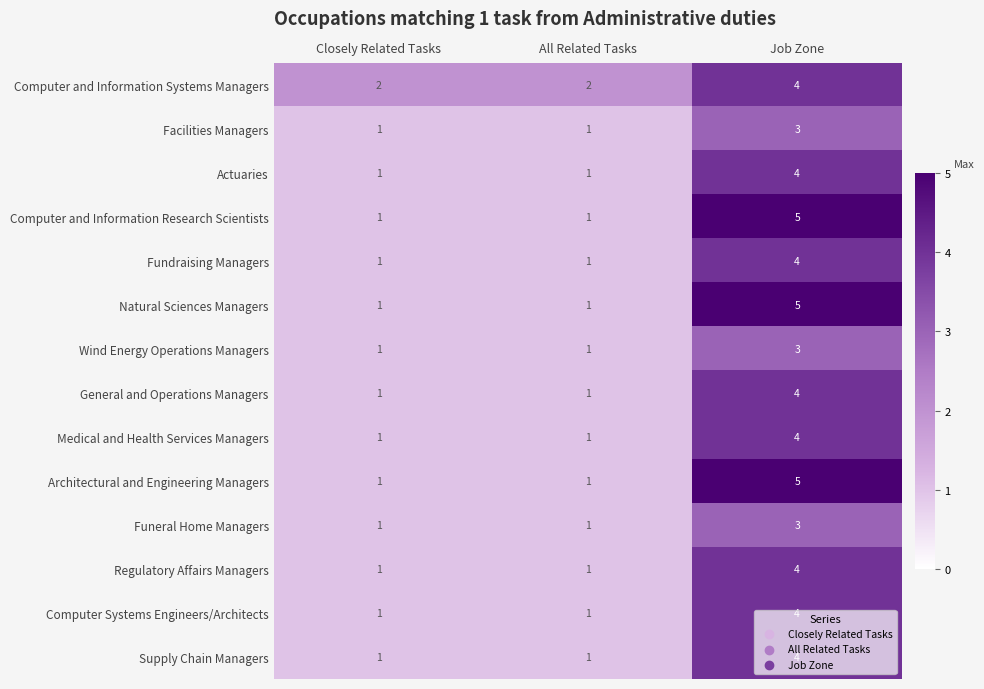

What is the difference between the Architectural and Engineering Managers values at Job Zone and Closely Related Tasks?

4